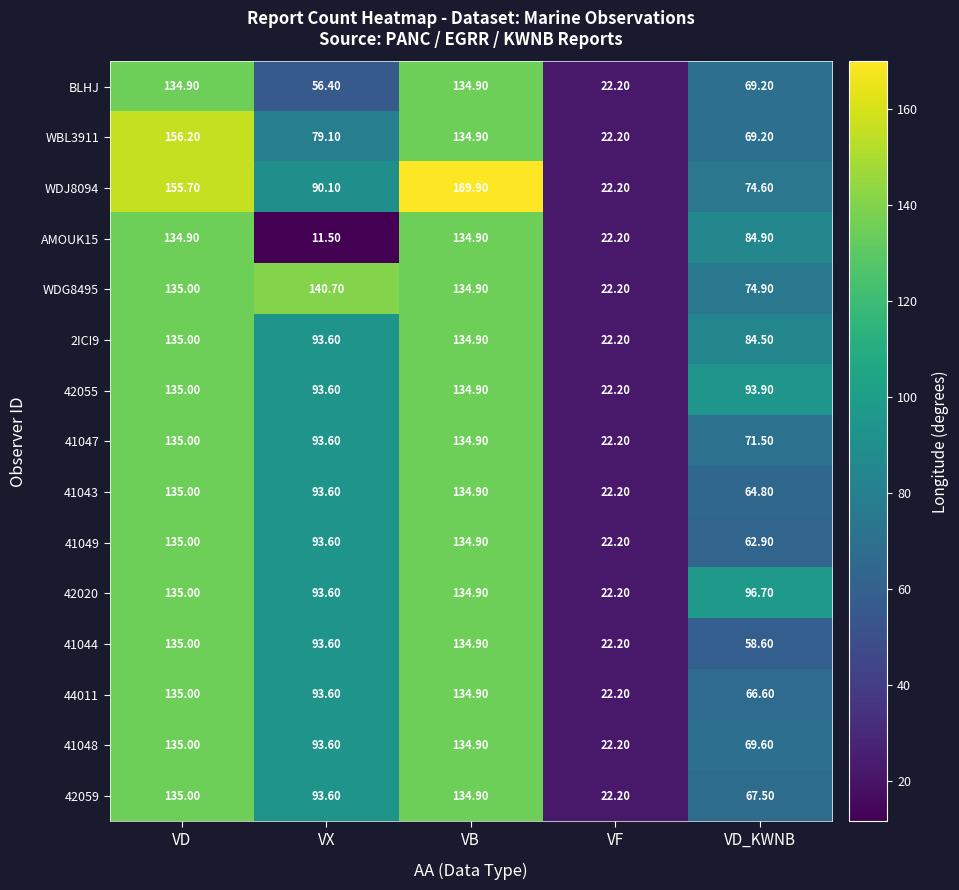

What is the minimum value shown in the chart?

11.5